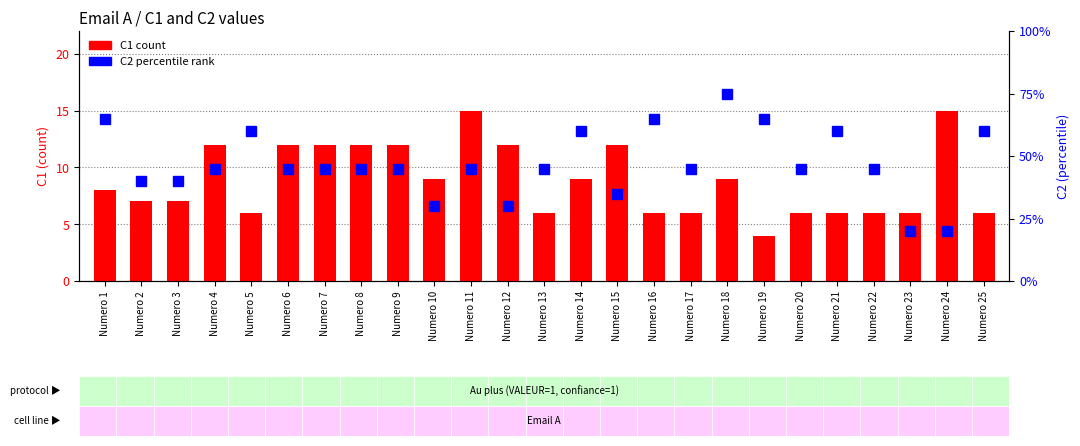

What is the minimum value for C2 percentile rank?

4